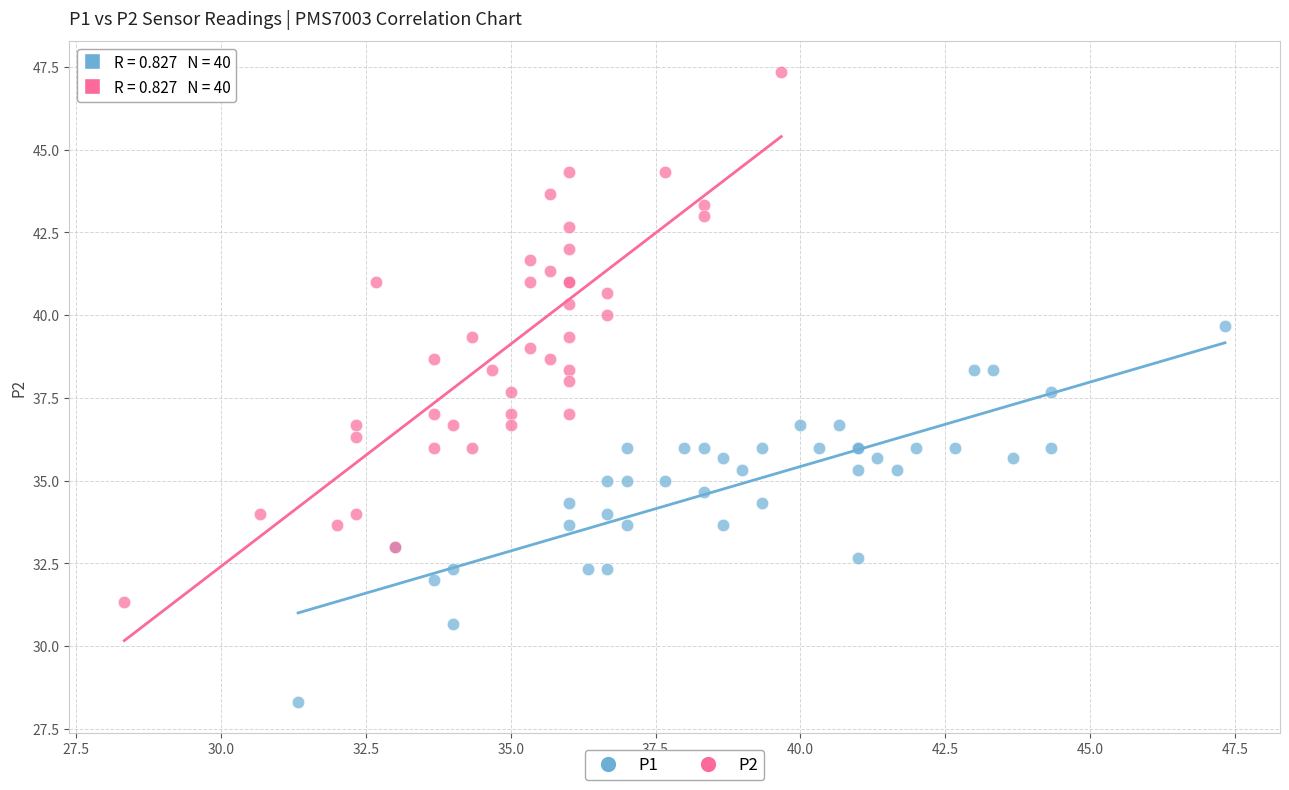

Which series reaches the maximum Y coordinate?

P2